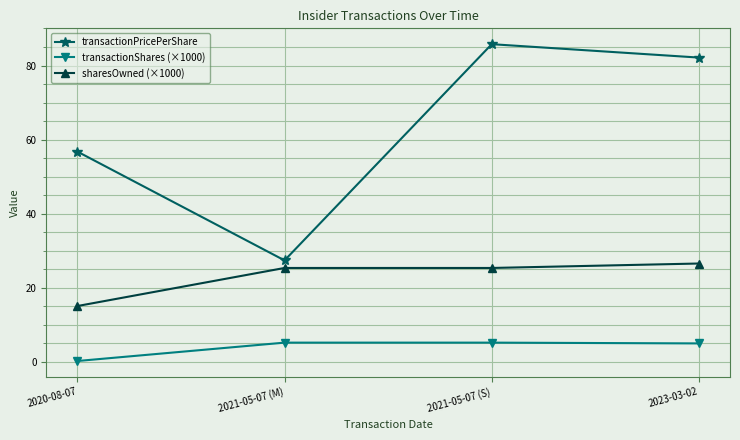

In transactionPricePerShare, how many points are higher than both neighbors (excluding endpoints)?

1